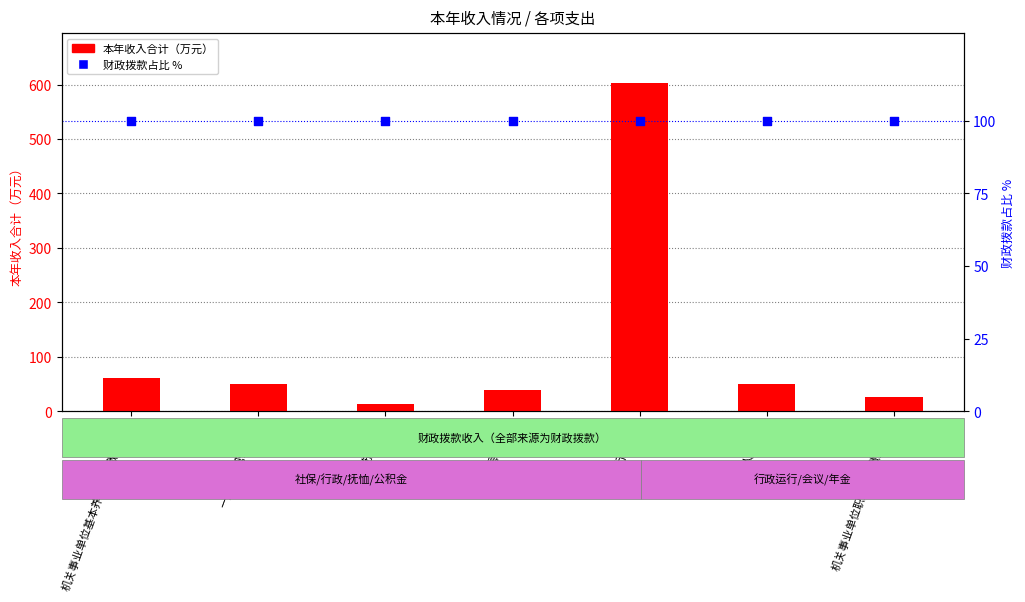

What are all the series names shown in the legend?

本年收入合计, 财政拨款占比 %